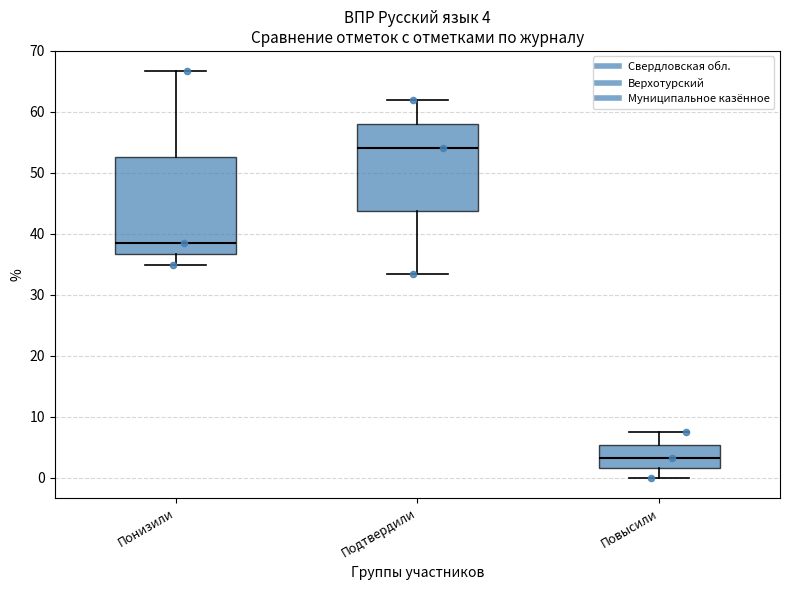

Which box has the lowest median line?

Повысили